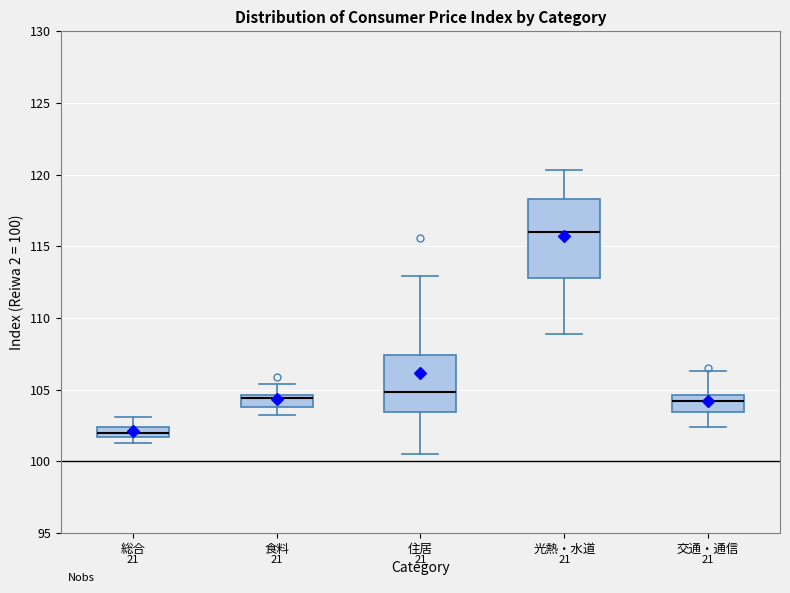

Where is the lower edge of the box for 総合 on the y-axis? The values are not printed on the chart, so give them approximately, as read against the axis.

101.5